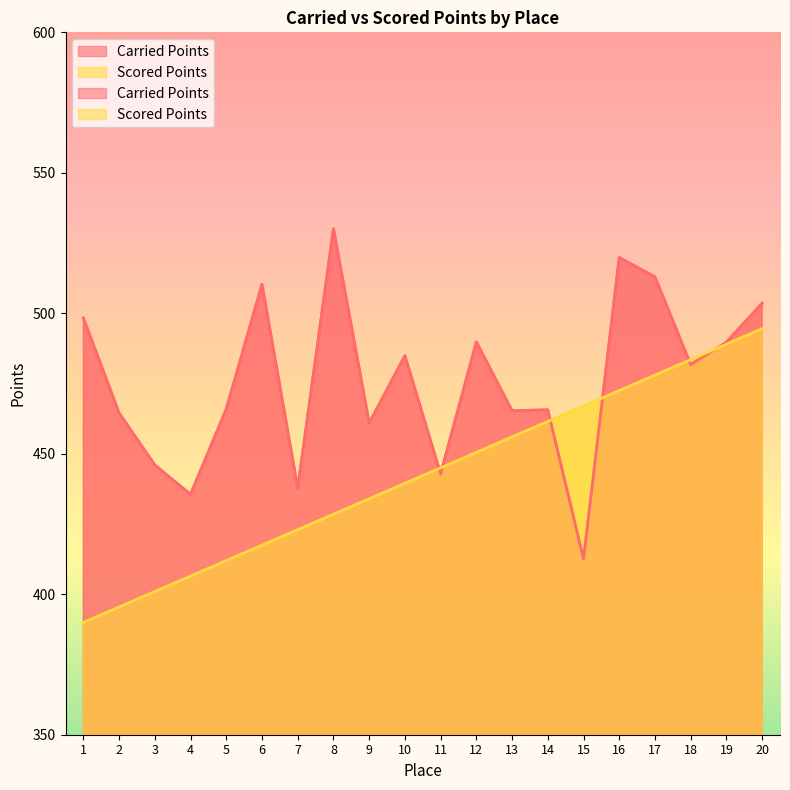

Is the value of Carried Points at 13 greater than the value of Scored Points at 6?

Yes